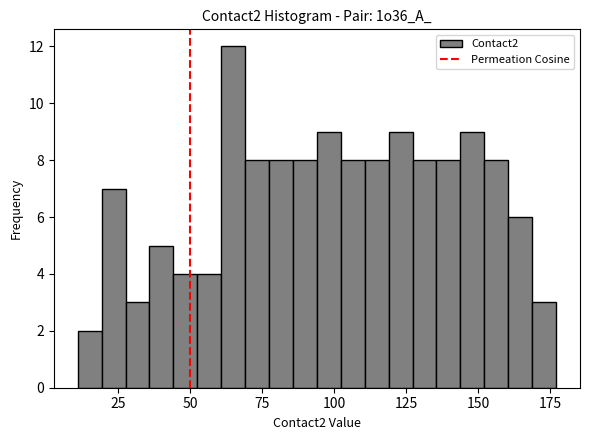

Read against the x-axis, roughly where is the centre of the tallest bar?

65